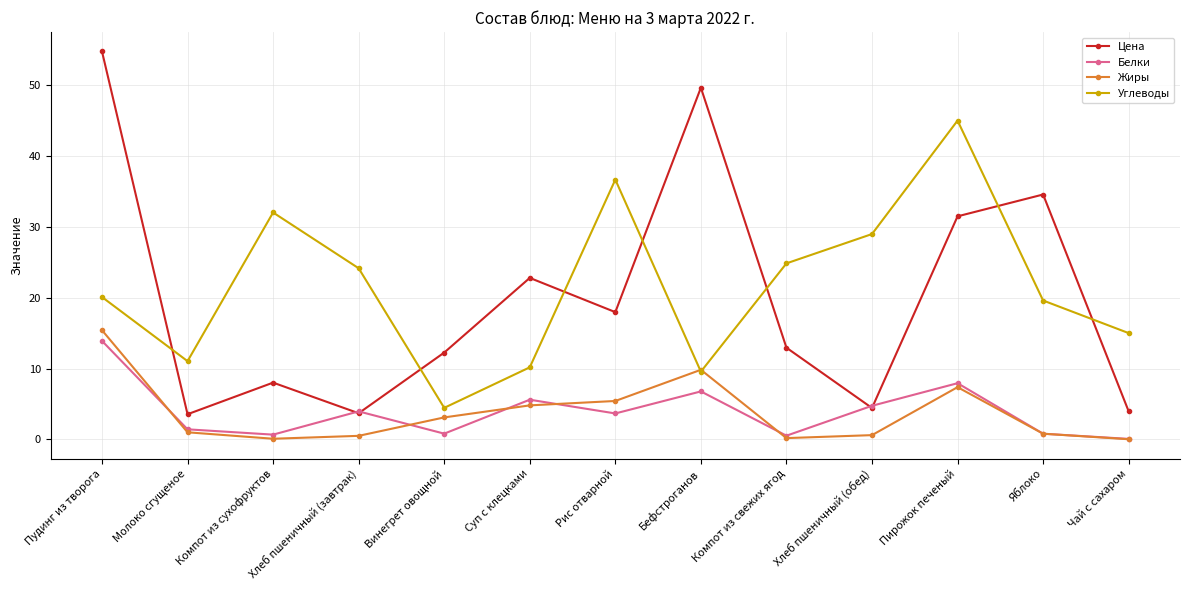

True or false: Жиры and Цена intersect in this chart.

False